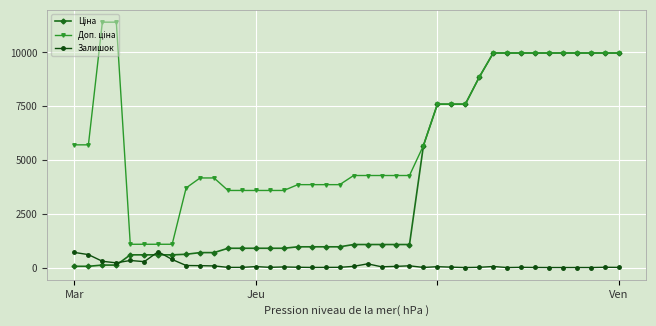

True or false: Залишок has more than 0 points higher than both neighbors.

True